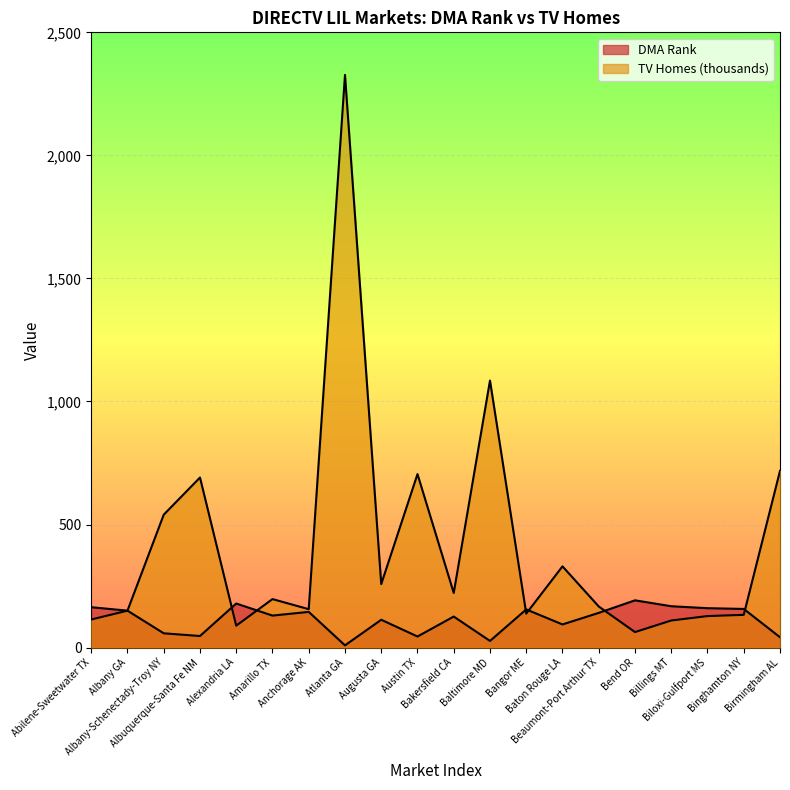

The DMA Rank series shows 246 at Biloxi-Gulfport MS. True or false?

False